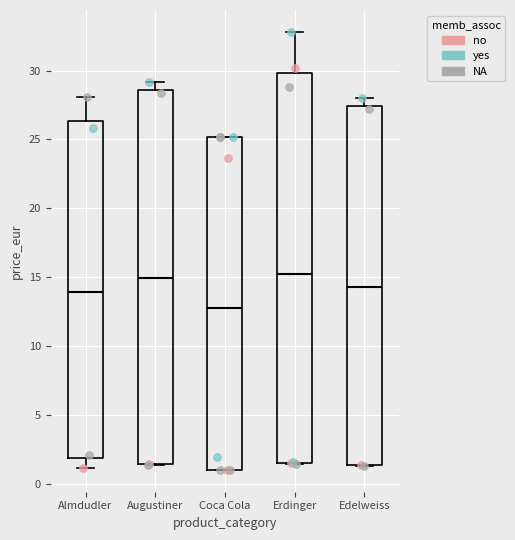

Where is the upper edge of the box for Augustiner on the y-axis? The values are not printed on the chart, so give them approximately, as read against the axis.

28.5